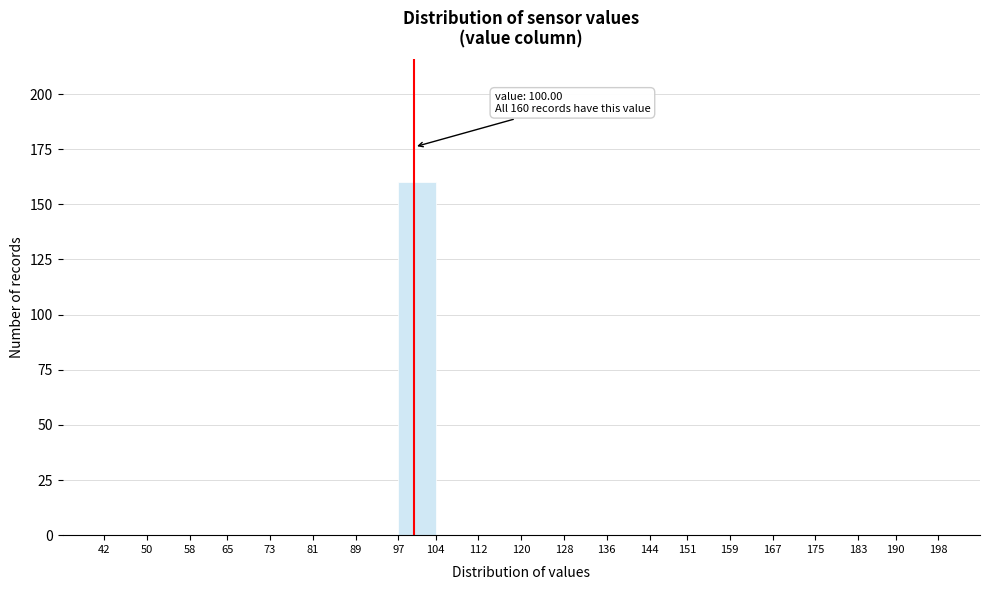

Over which range of the x-axis is the bar tallest?

97 to 104